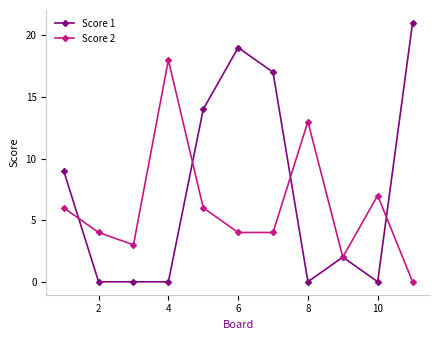

True or false: Score 2 has more than 2 points higher than both neighbors.

True